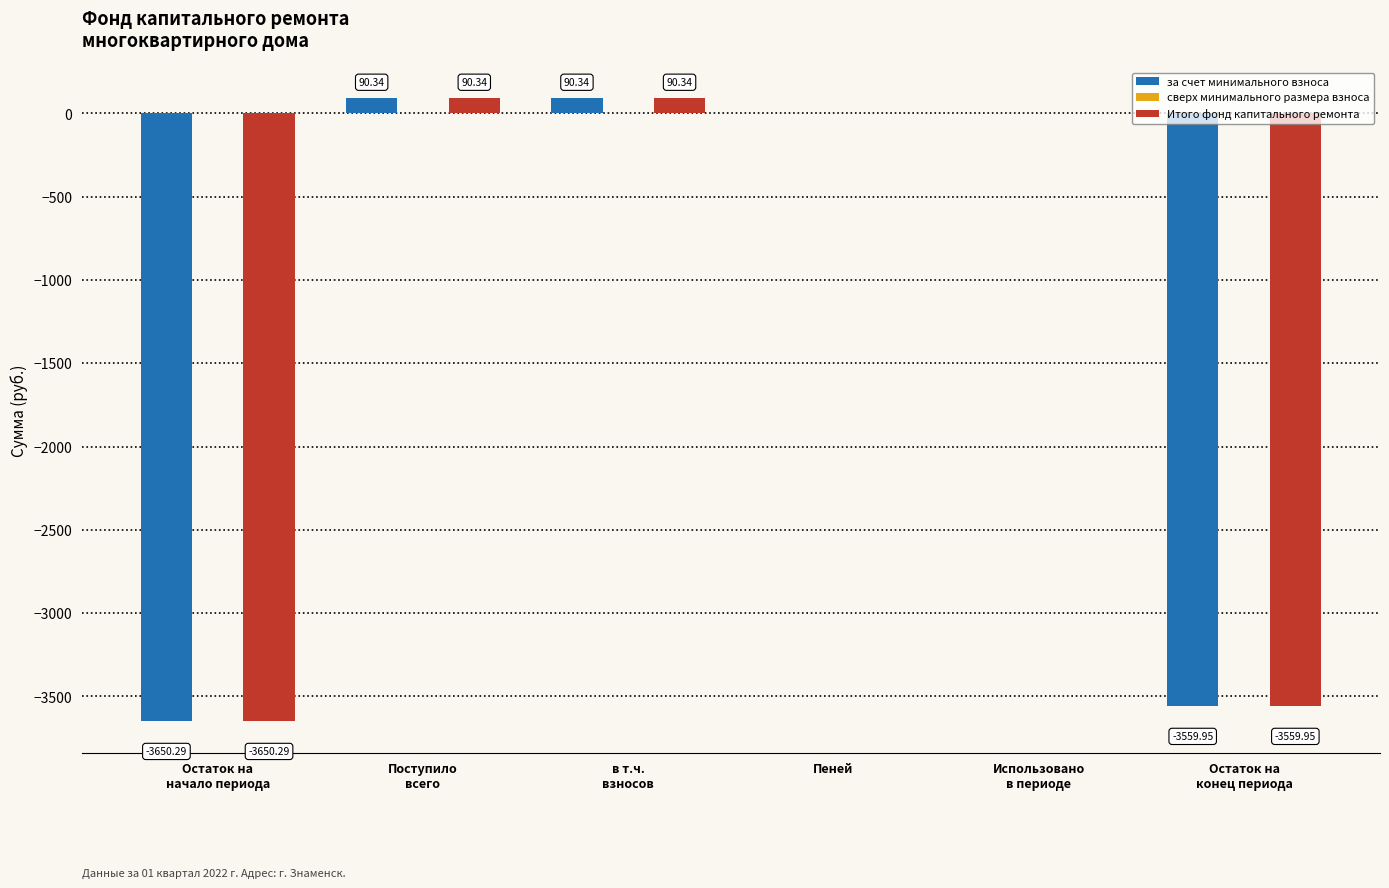

Are the bars horizontal?

No